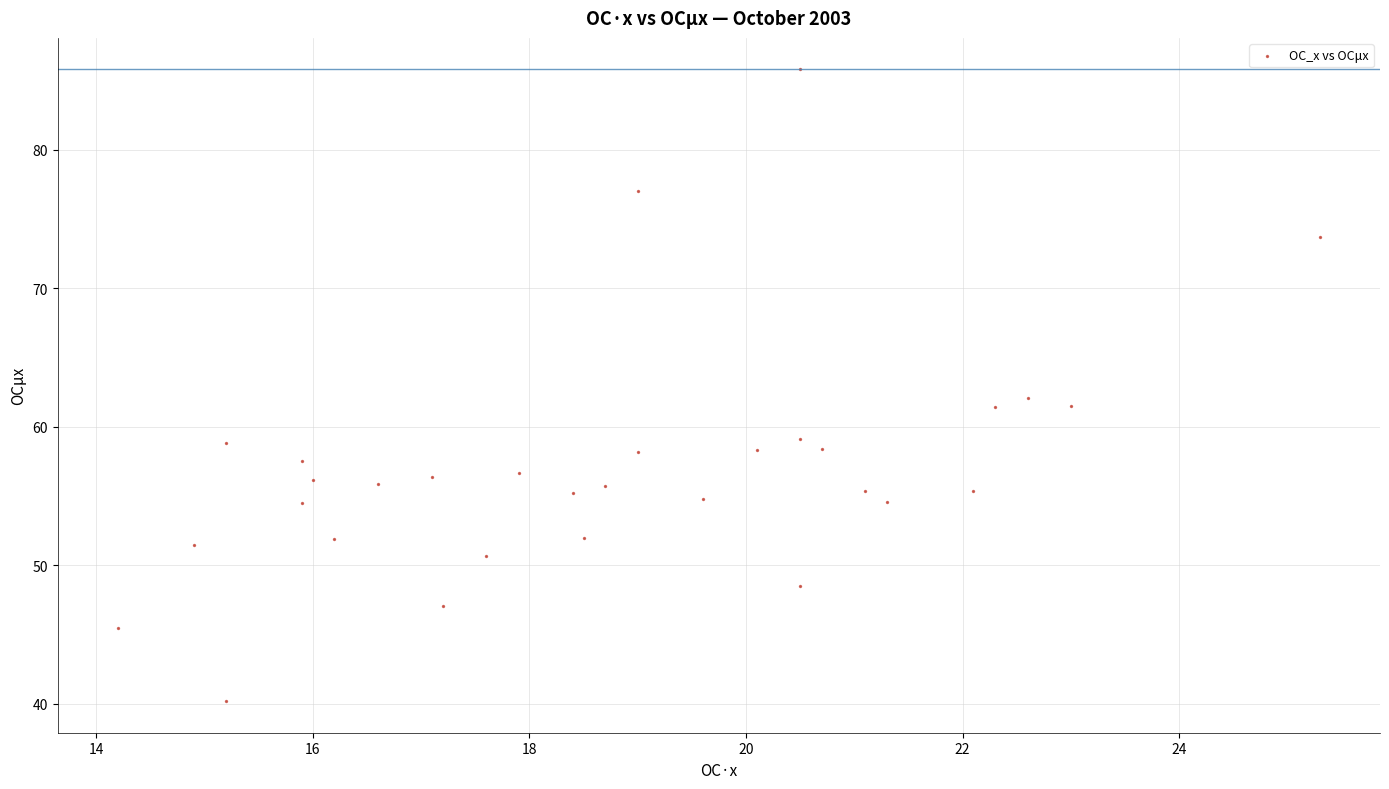

What is the range of X values (max minus min)?

11.1